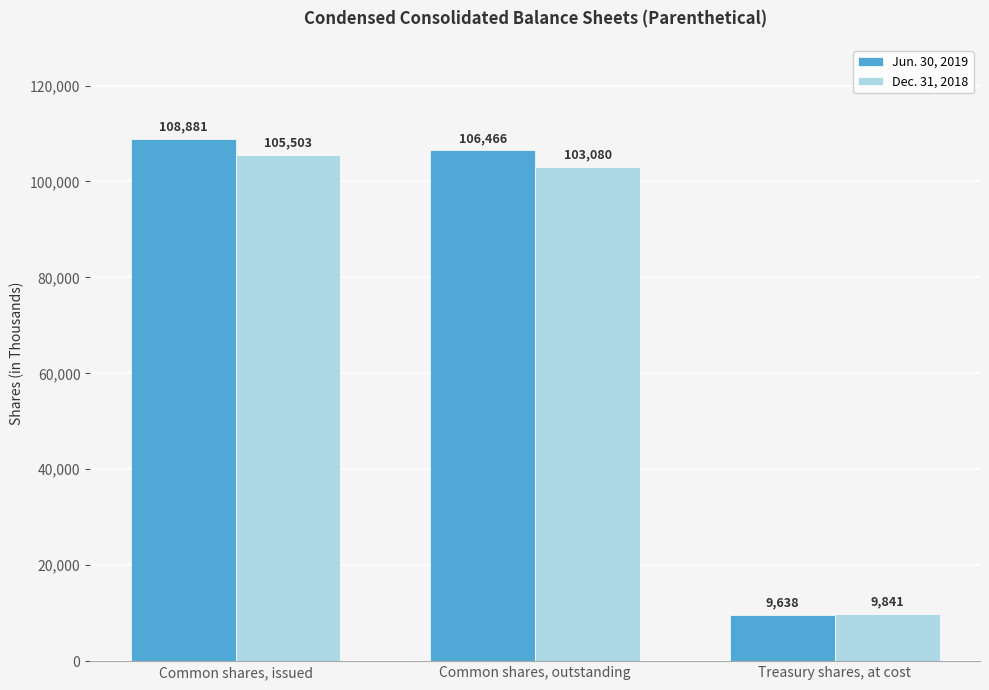

Reading right to left, transcribe all the data shown in this chart.

Jun. 30, 2019: Treasury shares, at cost=9638	Common shares, outstanding=106466	Common shares, issued=108881
Dec. 31, 2018: Treasury shares, at cost=9841	Common shares, outstanding=103080	Common shares, issued=105503